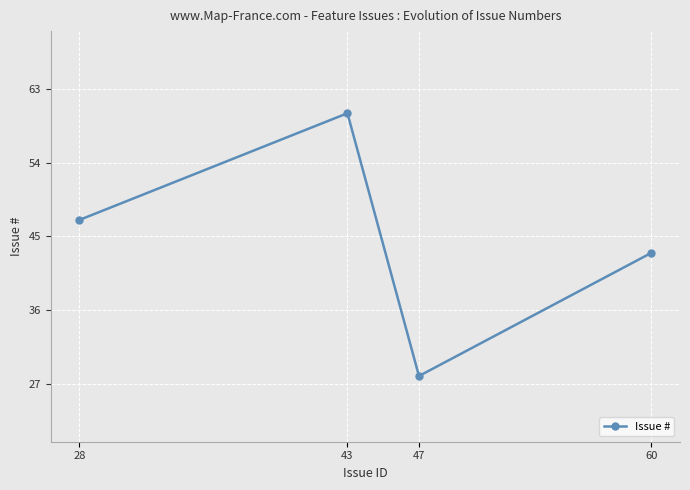

List the labels in order of value, smallest first.

47, 60, 28, 43